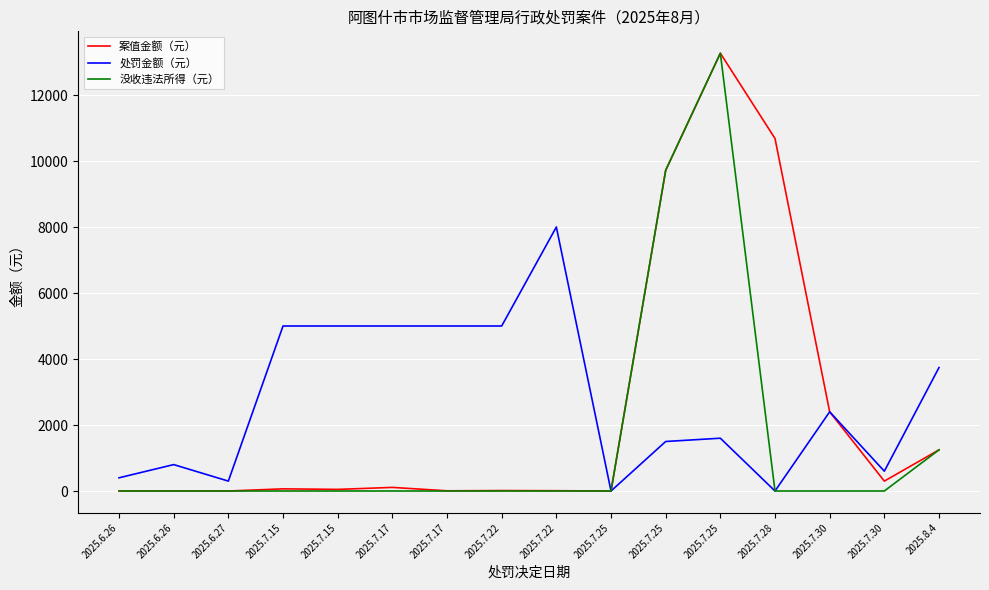

Which series has the largest total across all categories?

处罚金额（元）